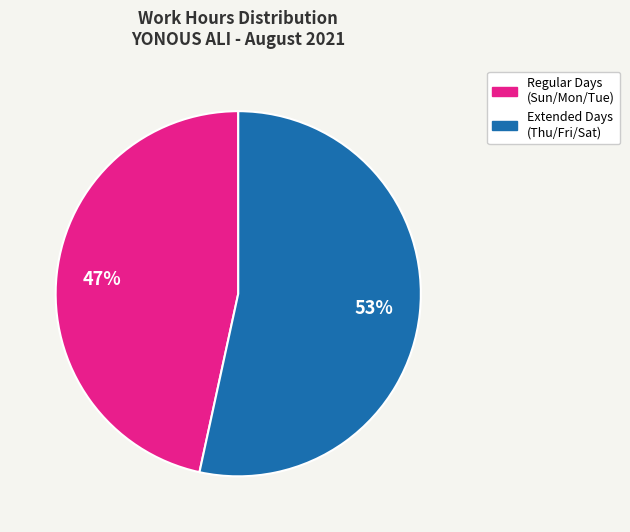

To the nearest percent, what is the average slice percentage?

50%